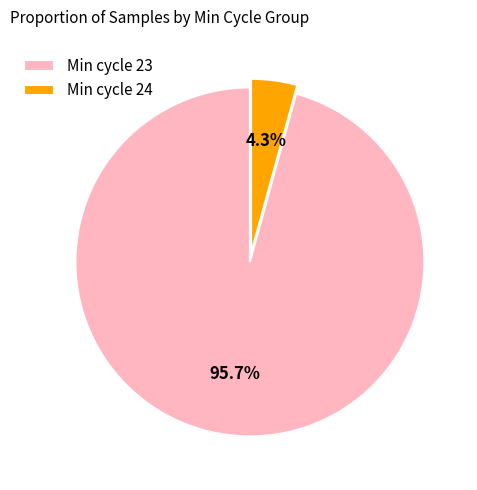

Combined, do Min cycle 24 and Min cycle 23 account for over 50%?

Yes